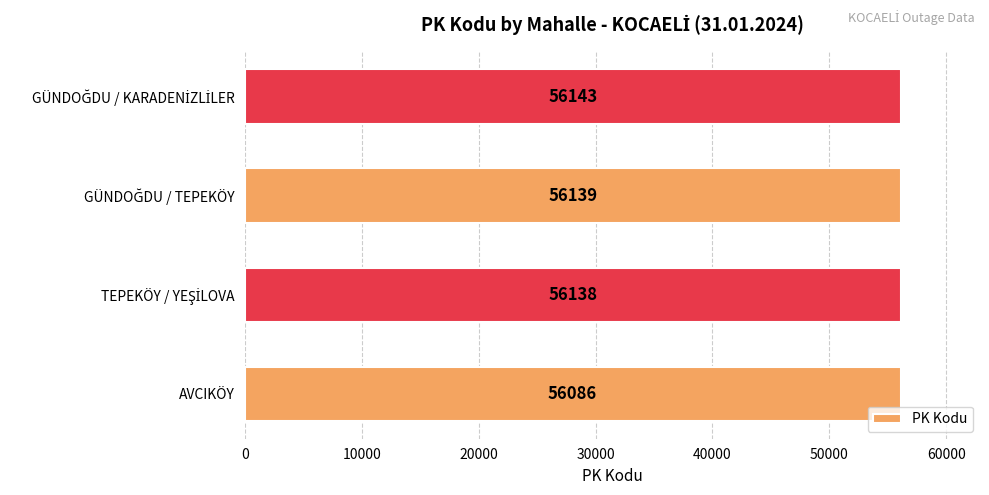

The value at AVCIKÖY is 85631. True or false?

False